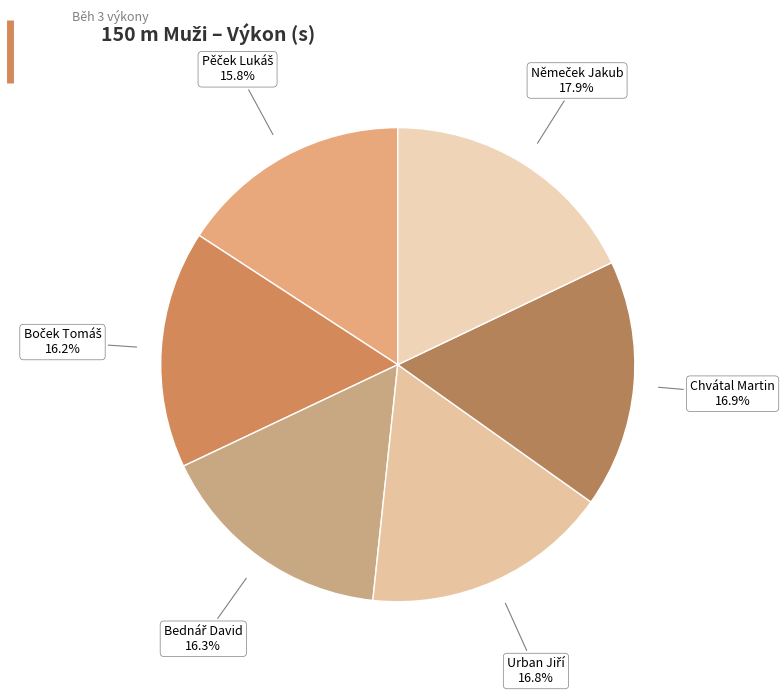

What is the smallest slice in the pie chart?

Pěček Lukáš